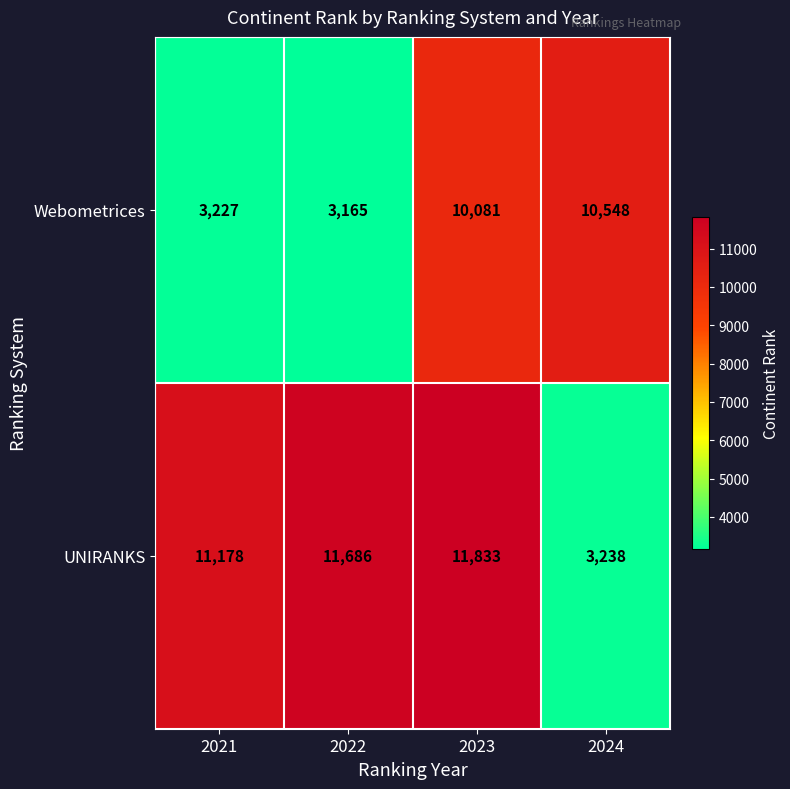

Which category has the highest value in the UNIRANKS series?

2023